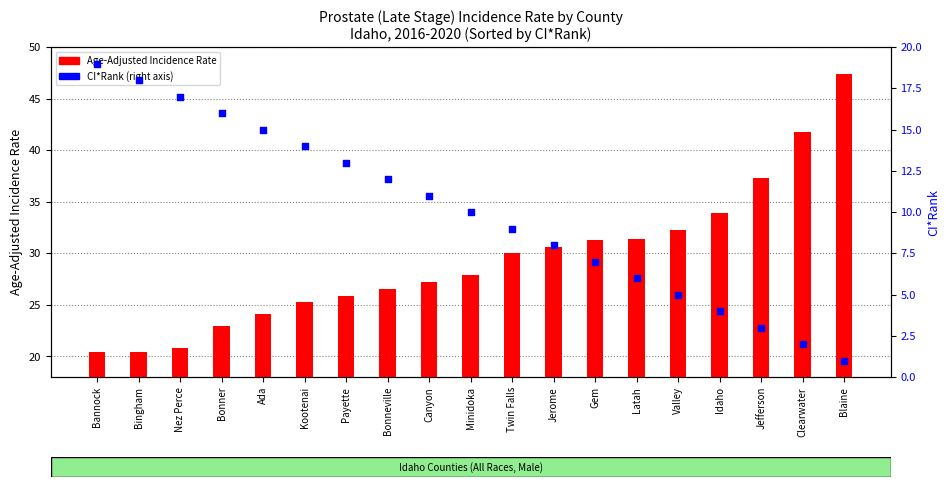

Which series has the largest total across all categories?

Age-Adjusted Incidence Rate